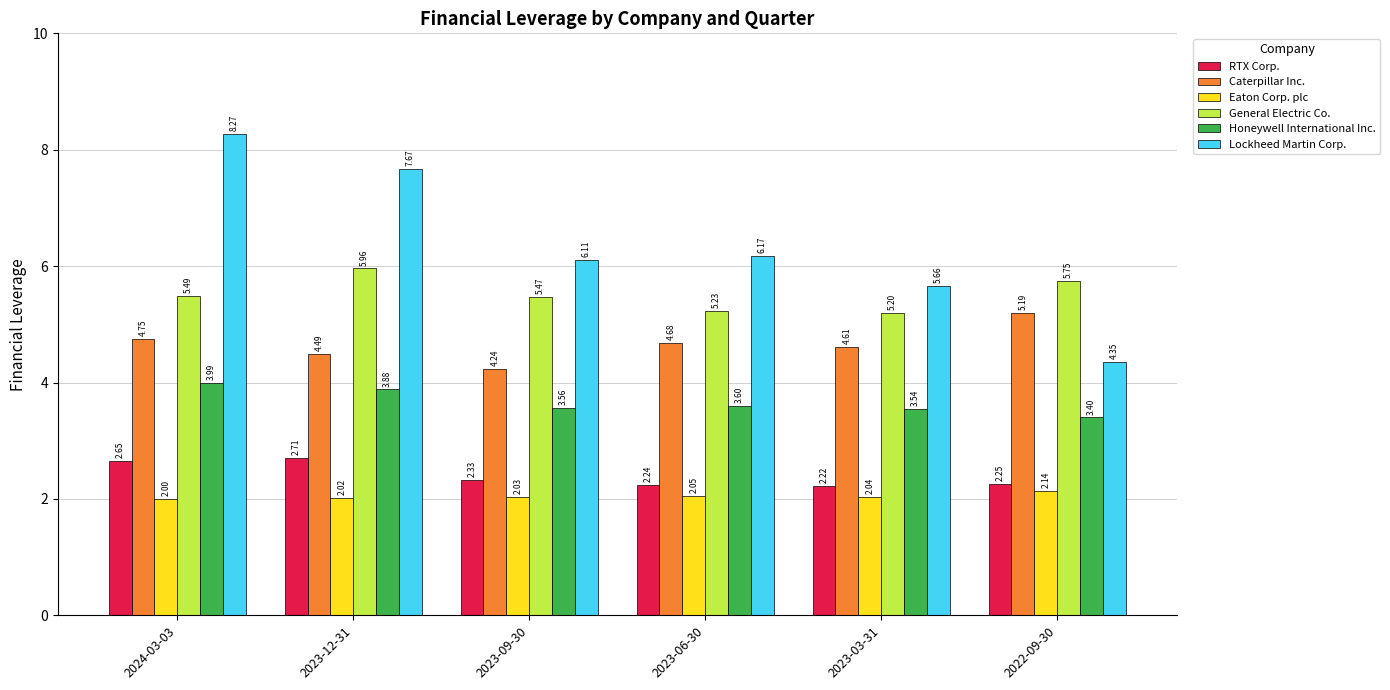

Are the bars horizontal?

No